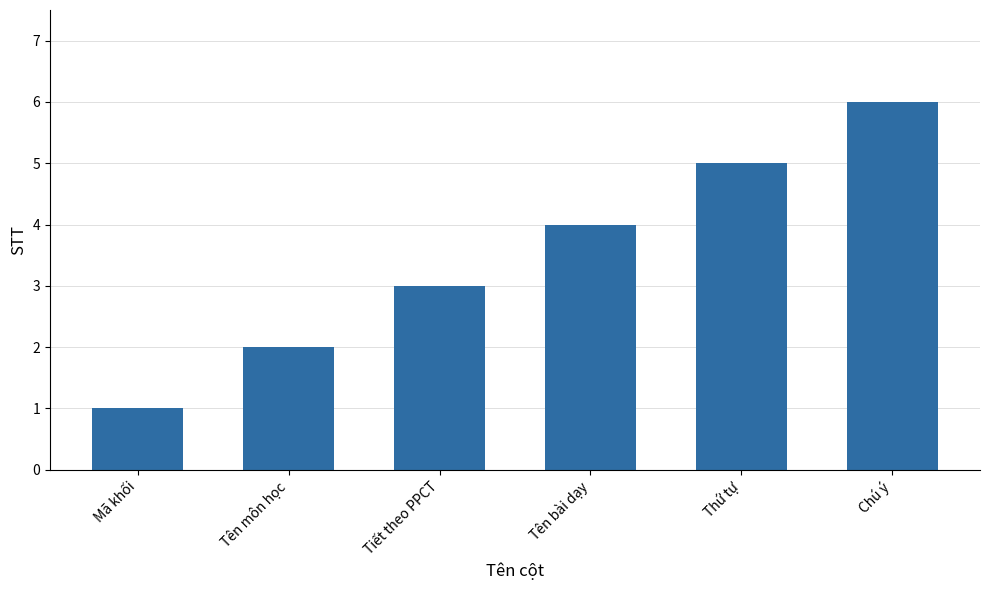

What is the difference between the second highest and minimum values?

4